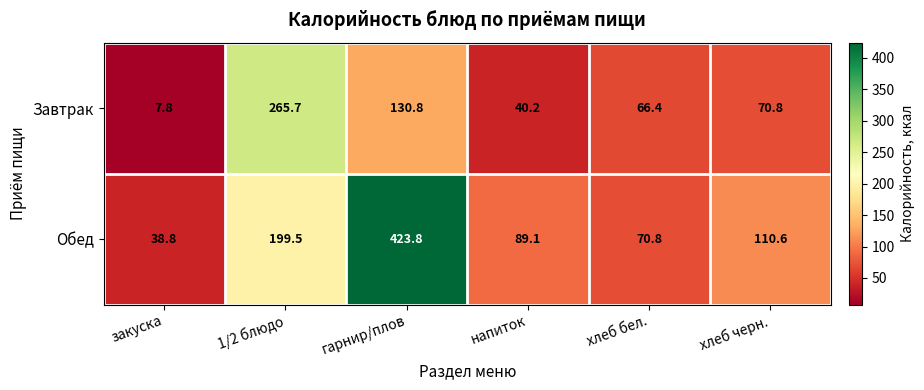

What is the difference between the highest and lowest values at хлеб бел.?

4.4